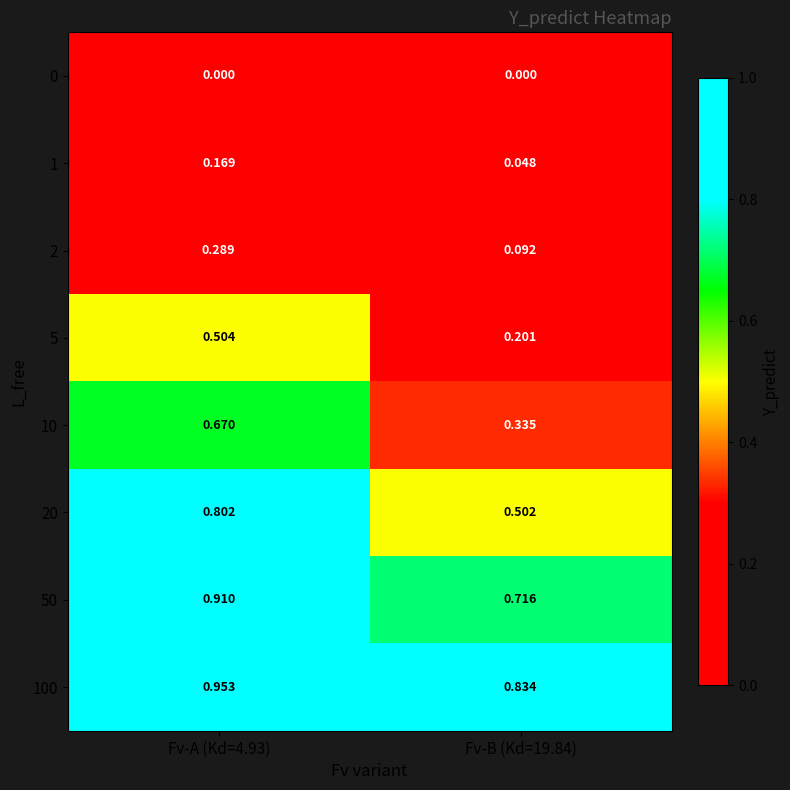

Is the value of 5 at Fv-A (Kd=4.93) greater than the value of 0 at Fv-B (Kd=19.84)?

Yes